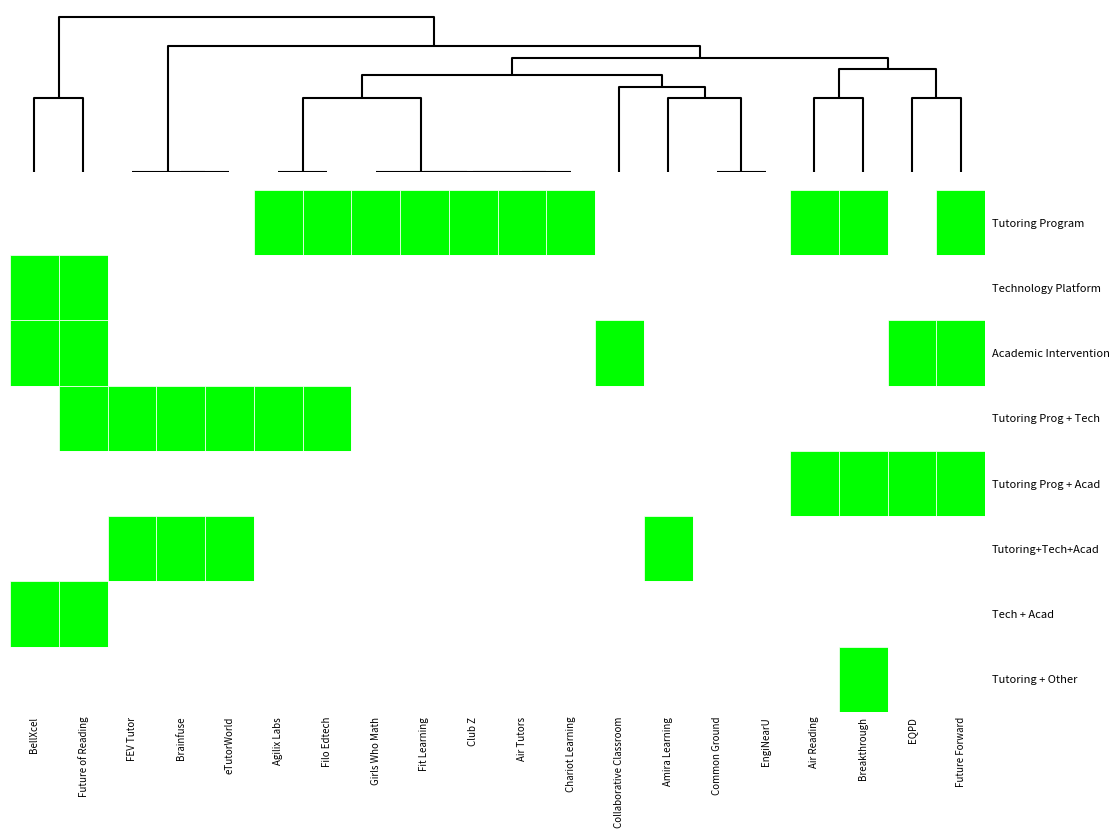

Count the number of categories in the chart.

20